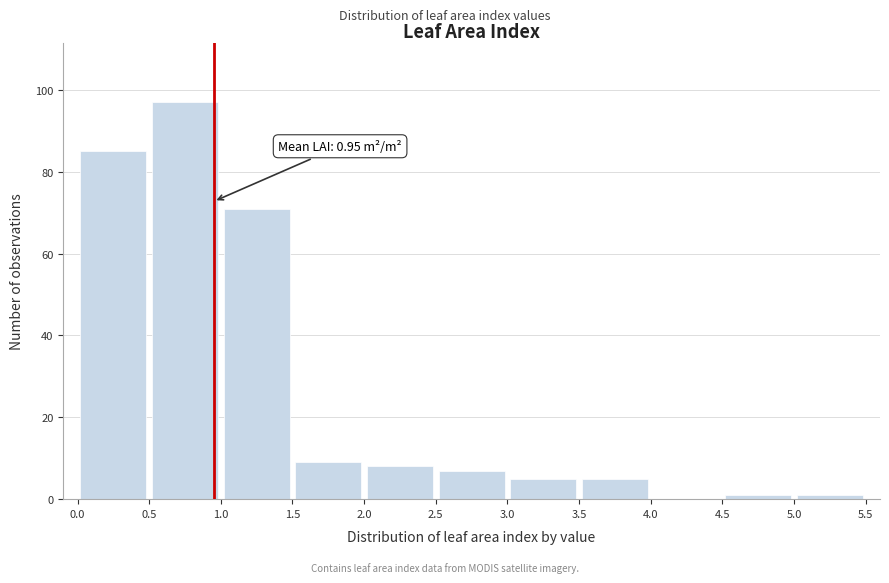

Which range on the x-axis has the tallest bar?

0.5 to 1.0